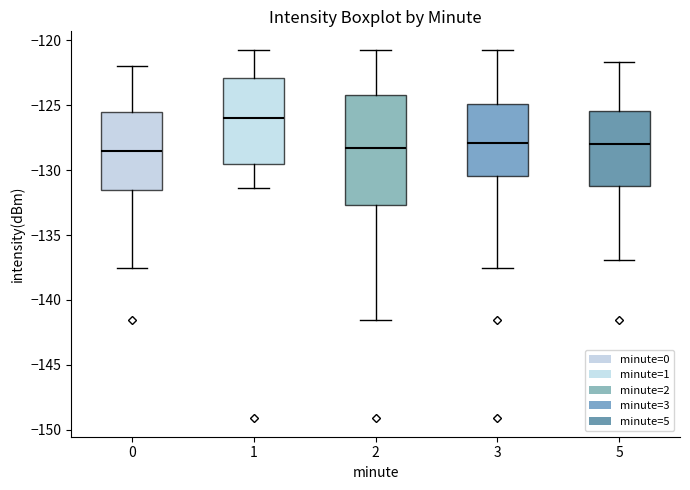

Reading left to right, transcribe this box plot: for each box, give where its median line is, the range the box spans, and where its two whiskers end, as read against the y-axis. The values are not printed on the chart, so give them approximately, as read against the axis.

0: median -128.5, box -131.5 to -125.5, whiskers -137.5 to -122.0
1: median -126.0, box -129.5 to -123.0, whiskers -131.5 to -120.5
2: median -128.5, box -132.5 to -124.0, whiskers -141.5 to -120.5
3: median -128.0, box -130.5 to -125.0, whiskers -137.5 to -120.5
5: median -128.0, box -131.5 to -125.5, whiskers -137.0 to -121.5